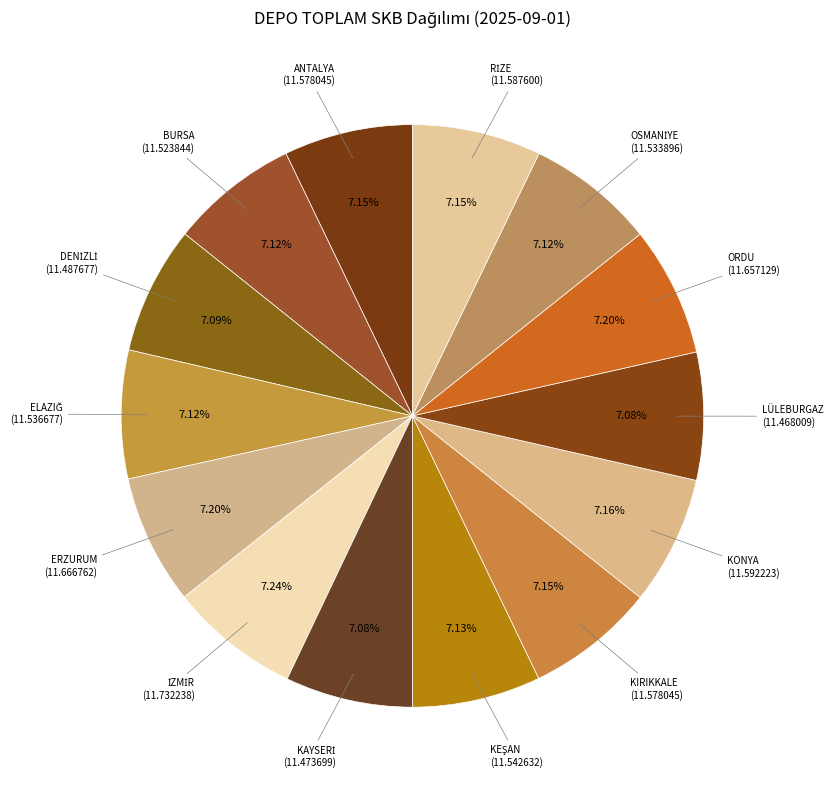

Rank the categories by value from highest to lowest.

İZMİR, ERZURUM, ORDU, KONYA, RİZE, ANTALYA, KIRIKKALE, KEŞAN, ELAZIĞ, OSMANİYE, BURSA, DENİZLİ, KAYSERİ, LÜLEBURGAZ